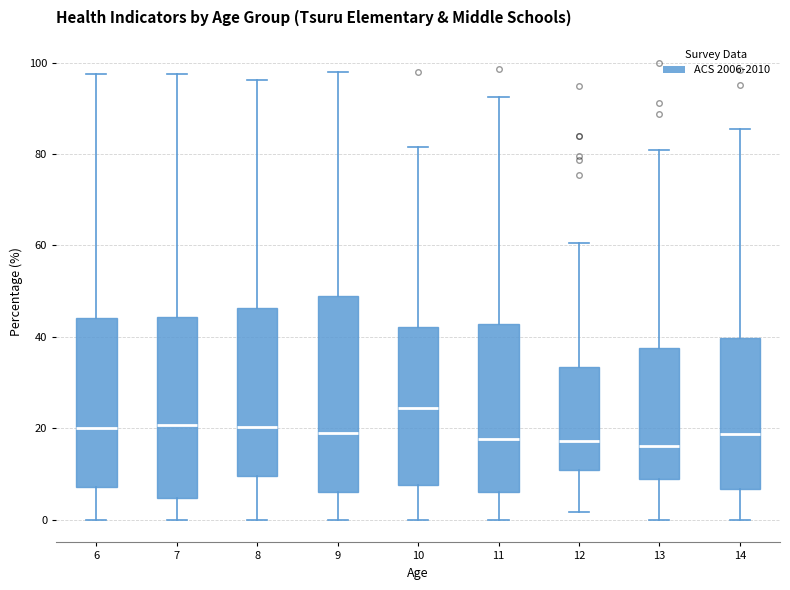

Where does the lower whisker of the box at x = 7 end on the y-axis? The values are not printed on the chart, so give them approximately, as read against the axis.

0